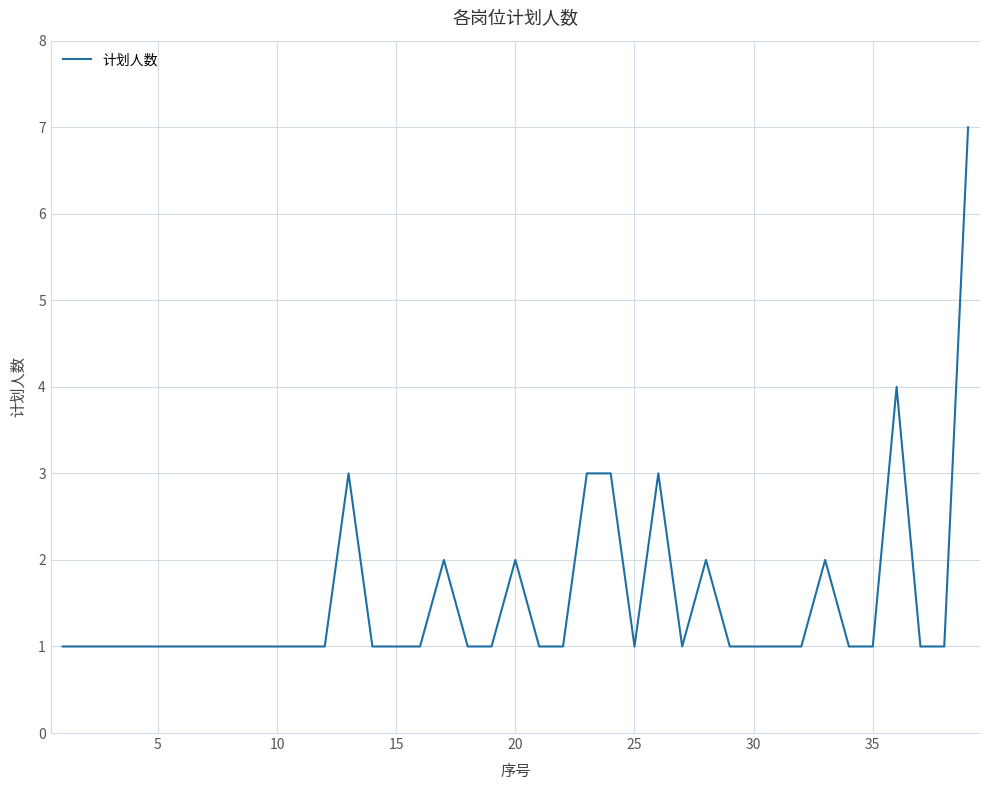

What is the maximum value shown in the chart?

7